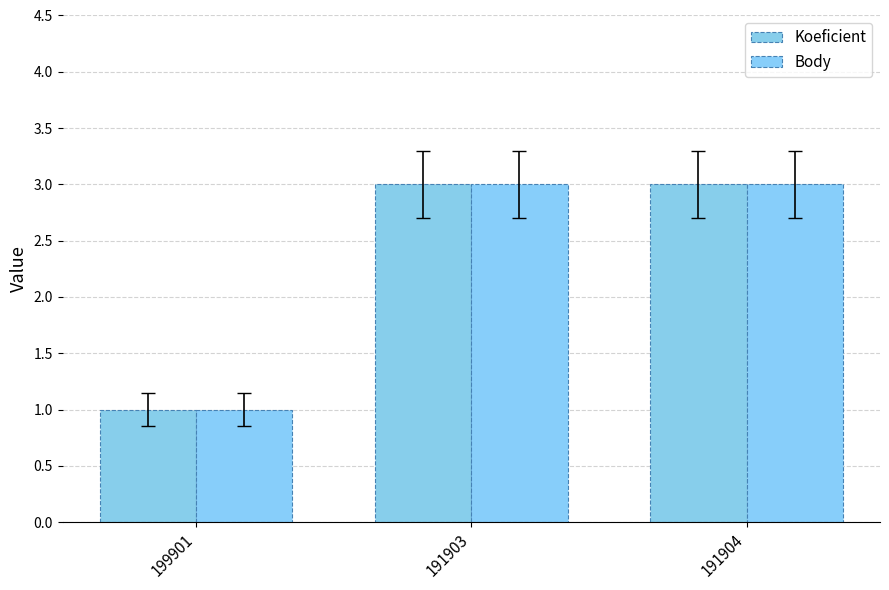

What is the label of the 1st bar from the right?

191904